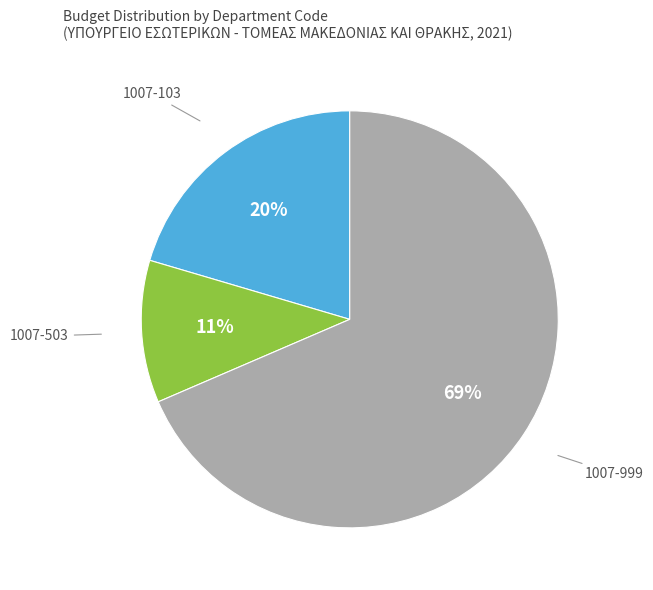

Is it true that 1007-999 is 69% of the pie?

True